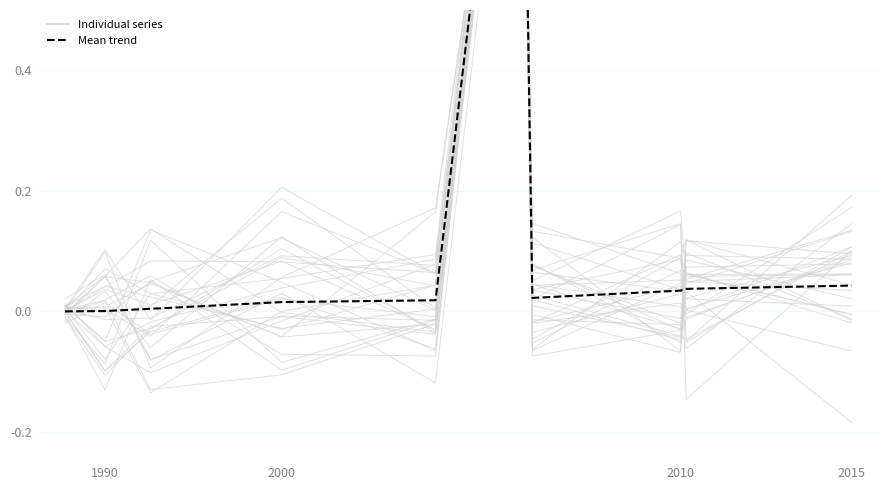

After their last crossing, which series has the higher values: Mean trend or Individual series?

Individual series